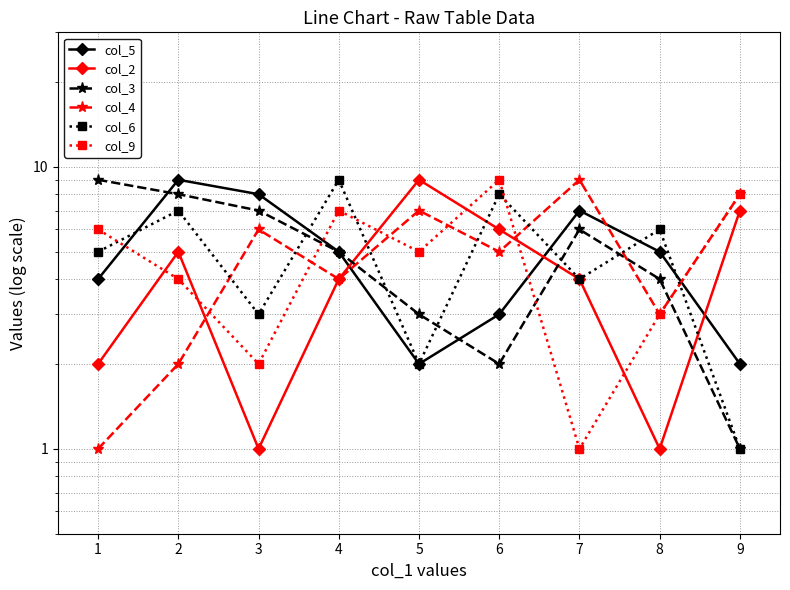

Which series changed the most between 6 and 7?

col_9